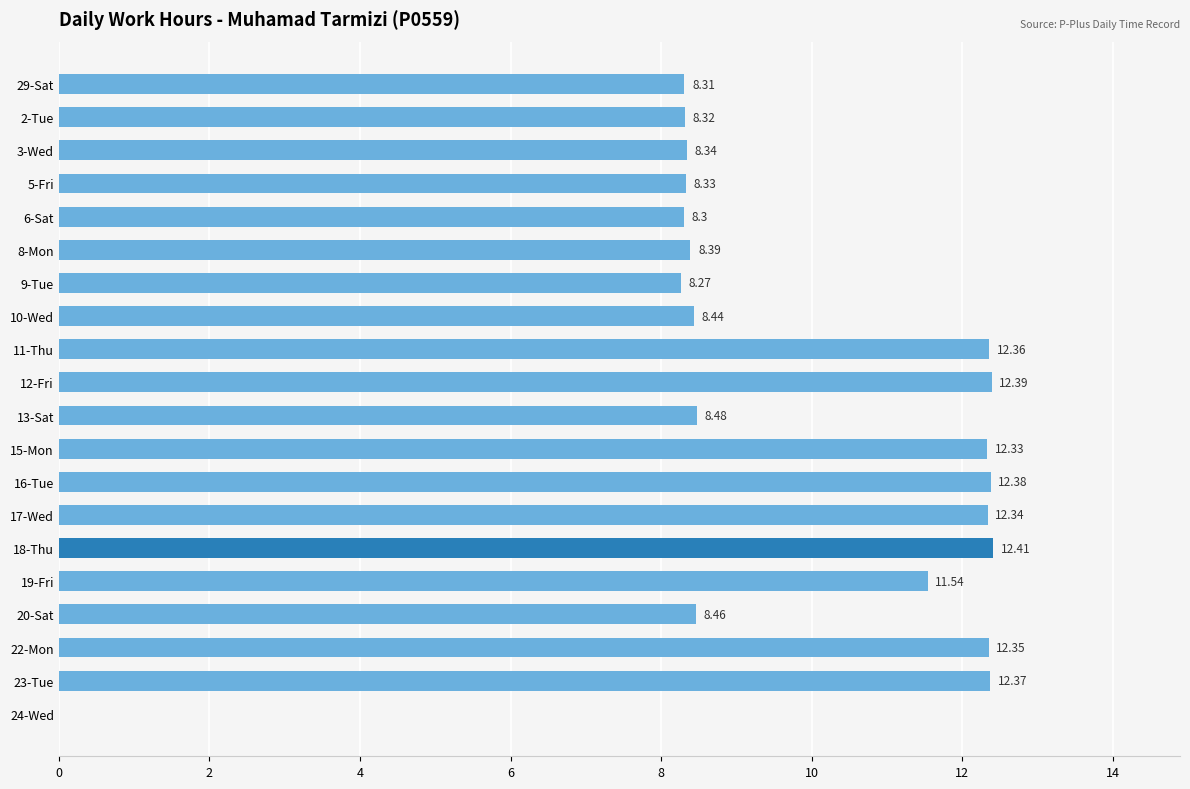

What is the sum of all values?

194.1